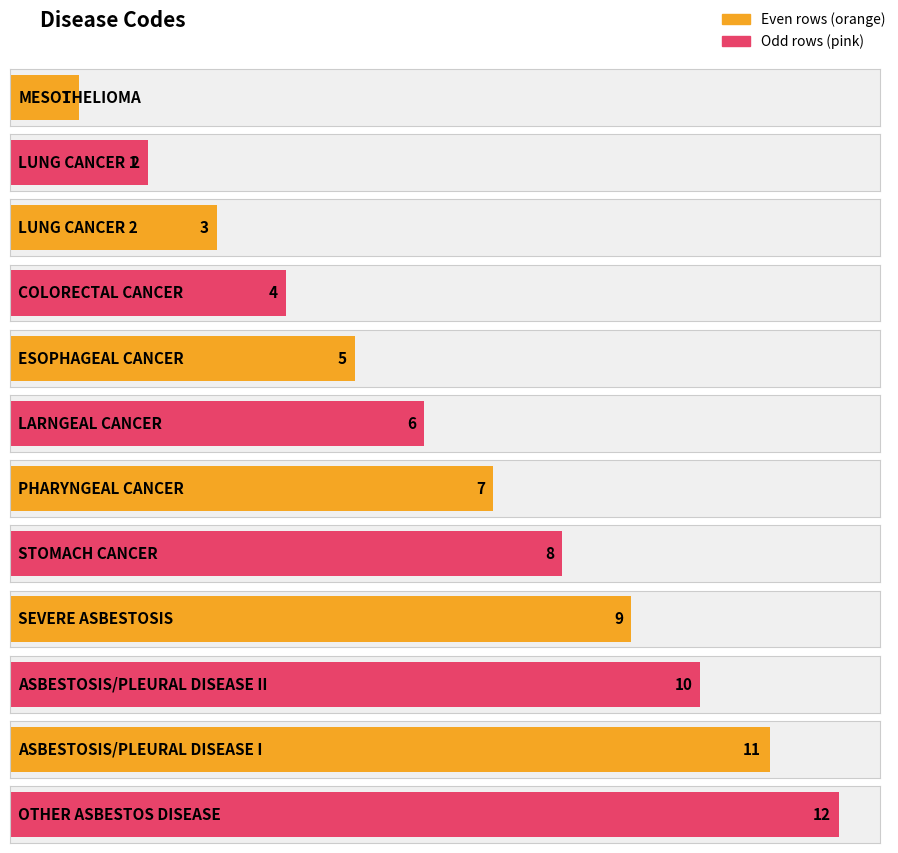

List the labels in order of value, largest first.

OTHER ASBESTOS DISEASE, ASBESTOSIS/PLEURAL DISEASE I, ASBESTOSIS/PLEURAL DISEASE II, SEVERE ASBESTOSIS, STOMACH CANCER, PHARYNGEAL CANCER, LARNGEAL CANCER, ESOPHAGEAL CANCER, COLORECTAL CANCER, LUNG CANCER 2, LUNG CANCER 1, MESOTHELIOMA